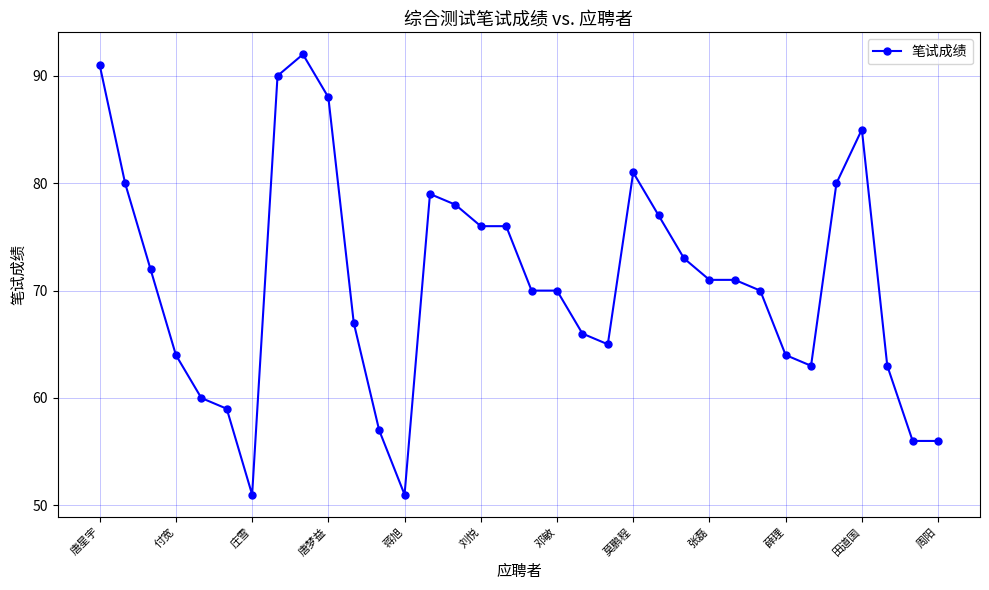

What is the value of the 19th point from the left?

70